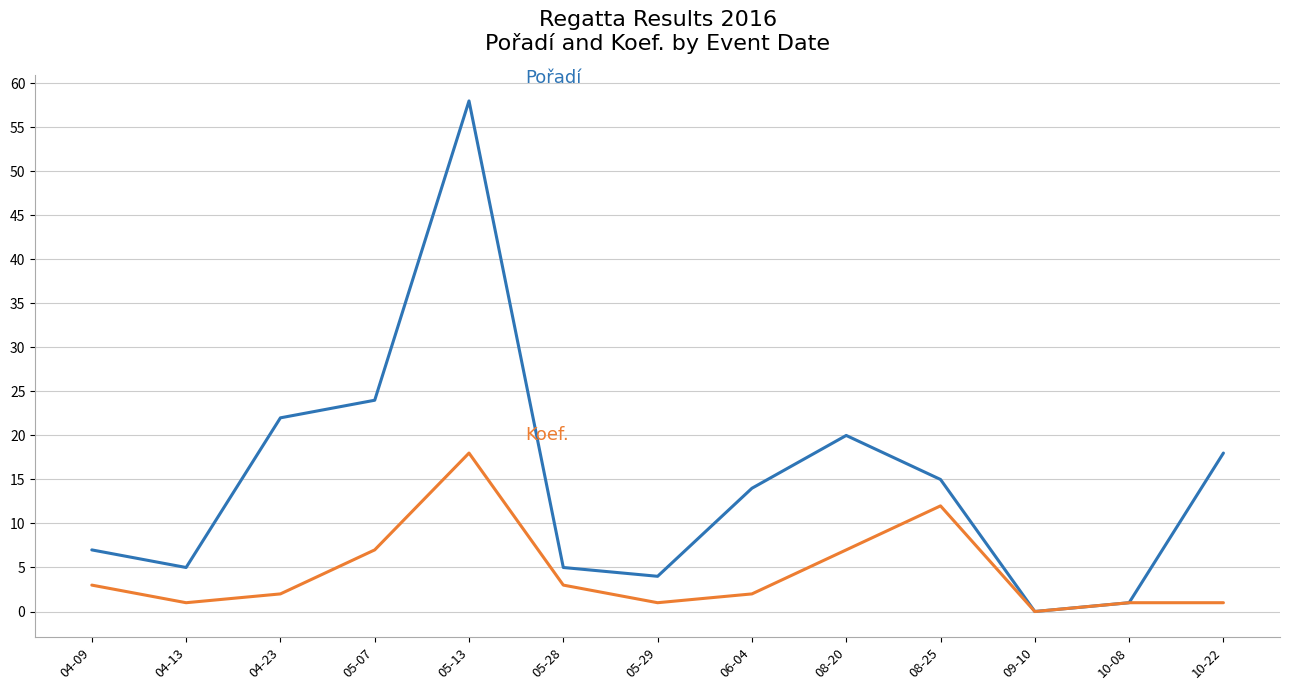

What is the total value across all series at 06-04?

16